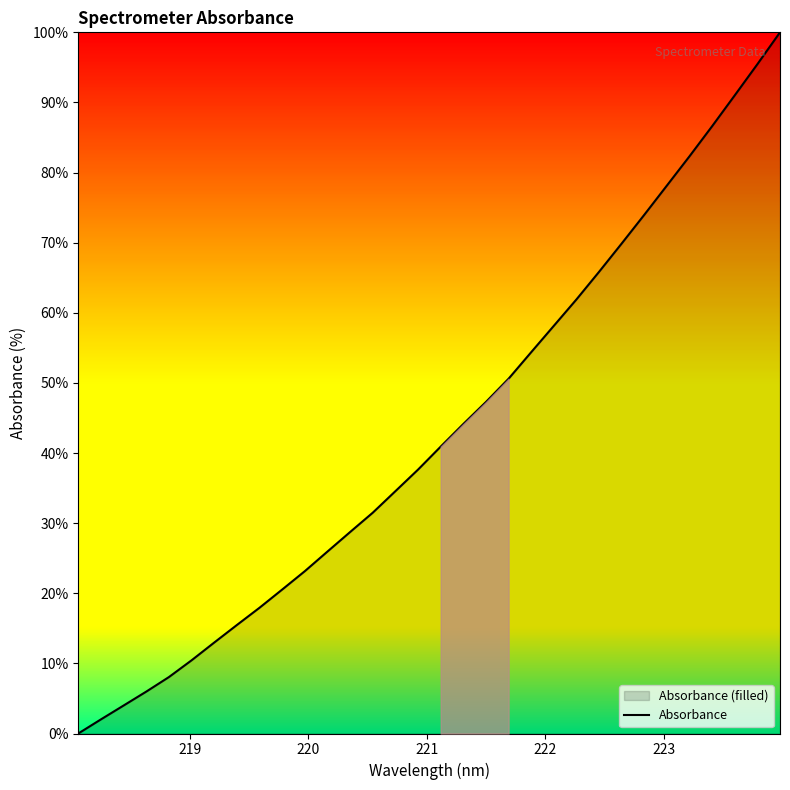

What is the difference between the maximum and minimum values?

100.0